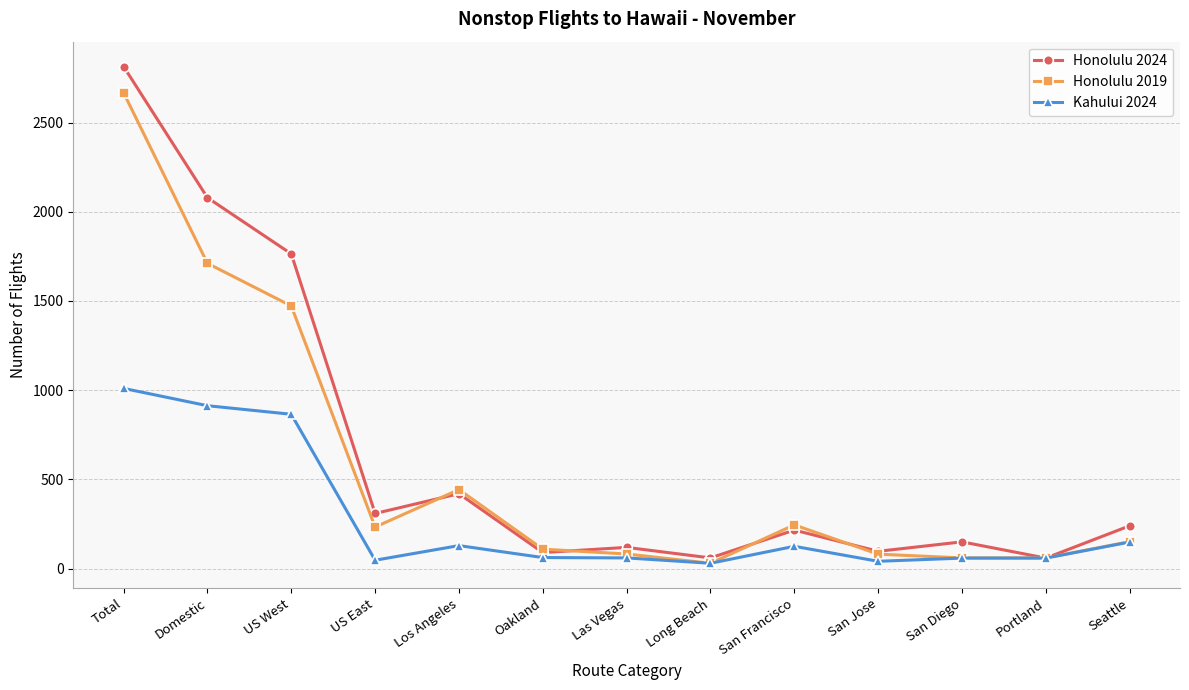

List the series in order of their overall mean, highest first.

Honolulu 2024, Honolulu 2019, Kahului 2024